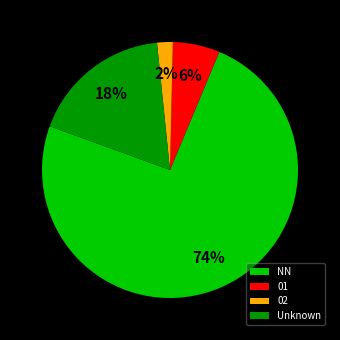

To the nearest percent, what percentage of the pie is 02?

2%